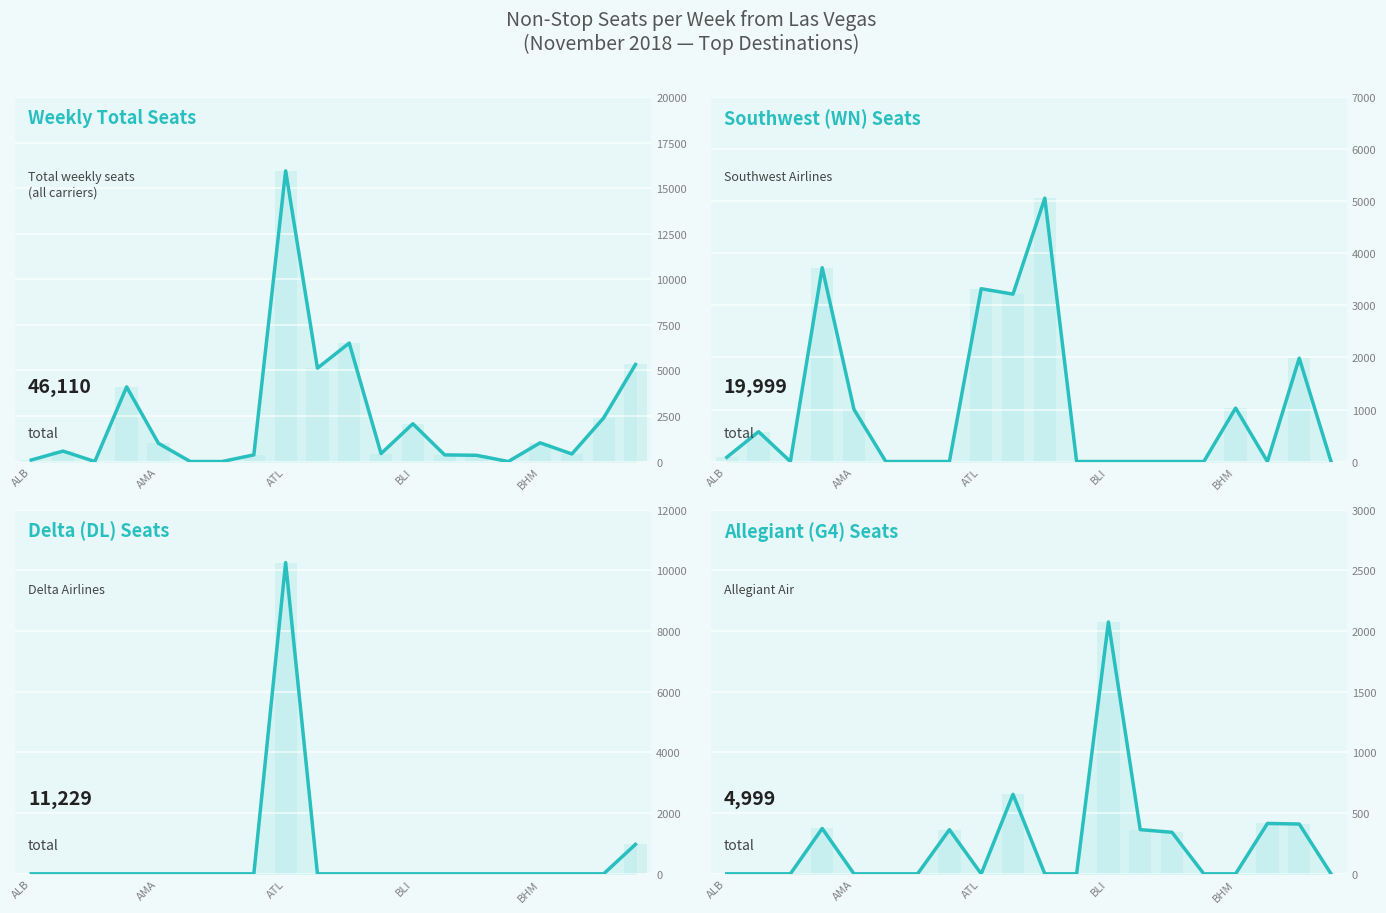

The value of WN at 19 is -2519.0. True or false?

False